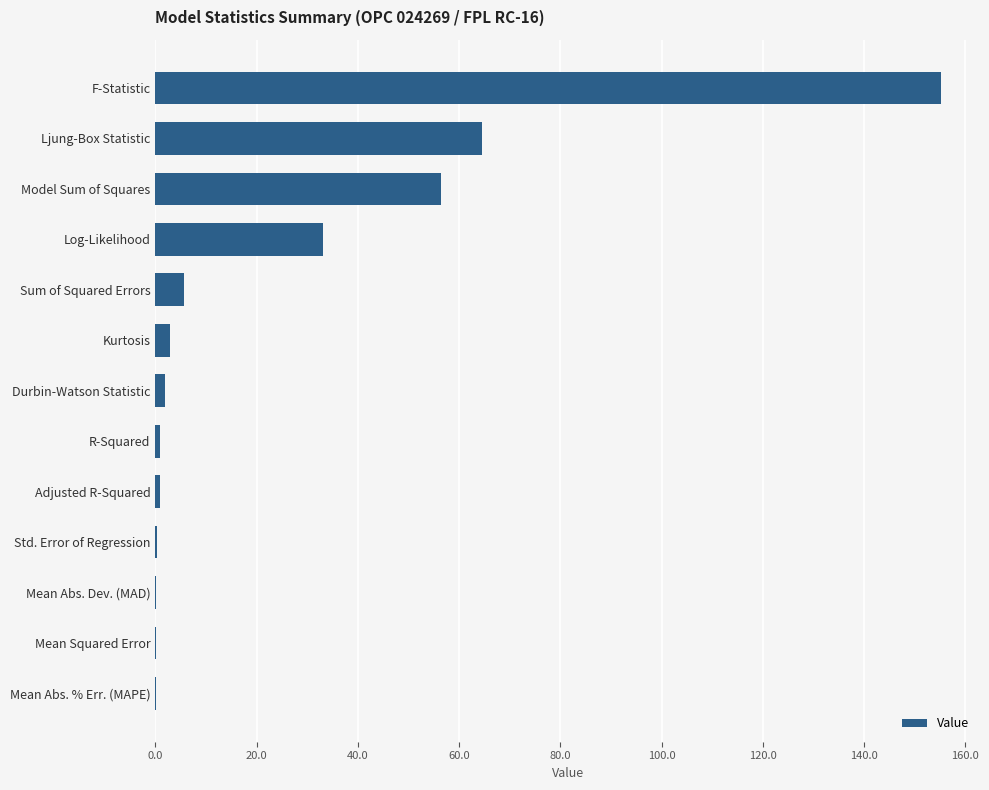

How many categories are shown in the chart?

13